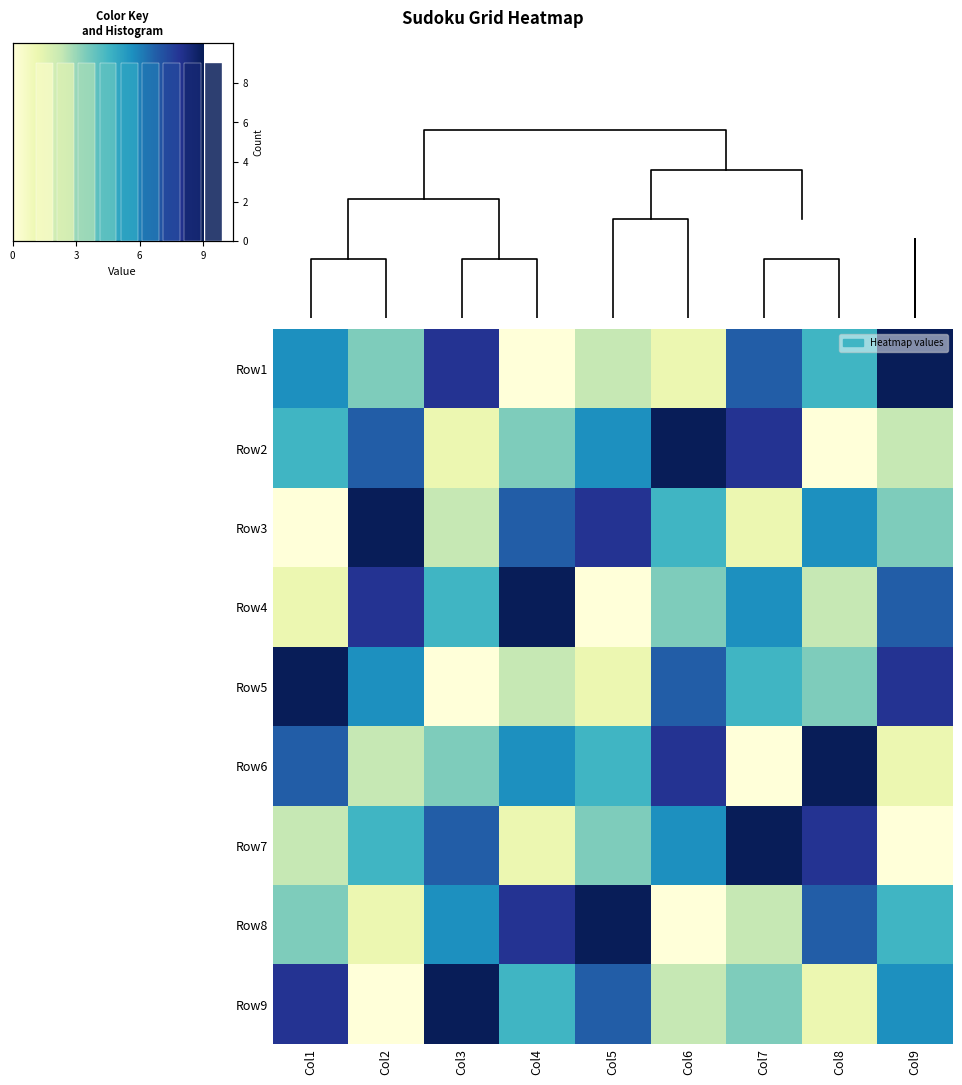

How many categories are shown in the chart?

9